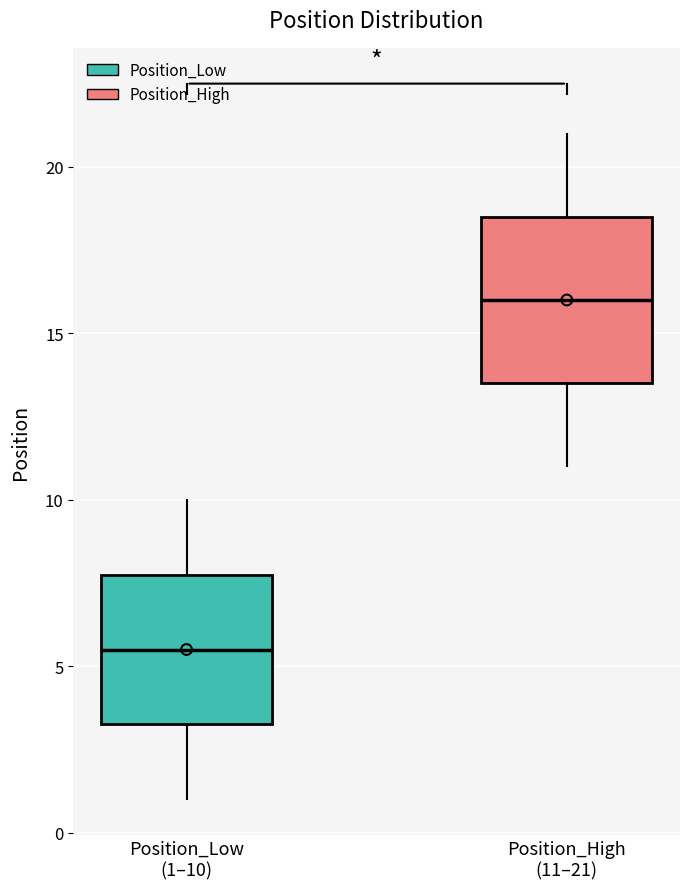

Which box's median line is the highest?

Position_High (11–21)